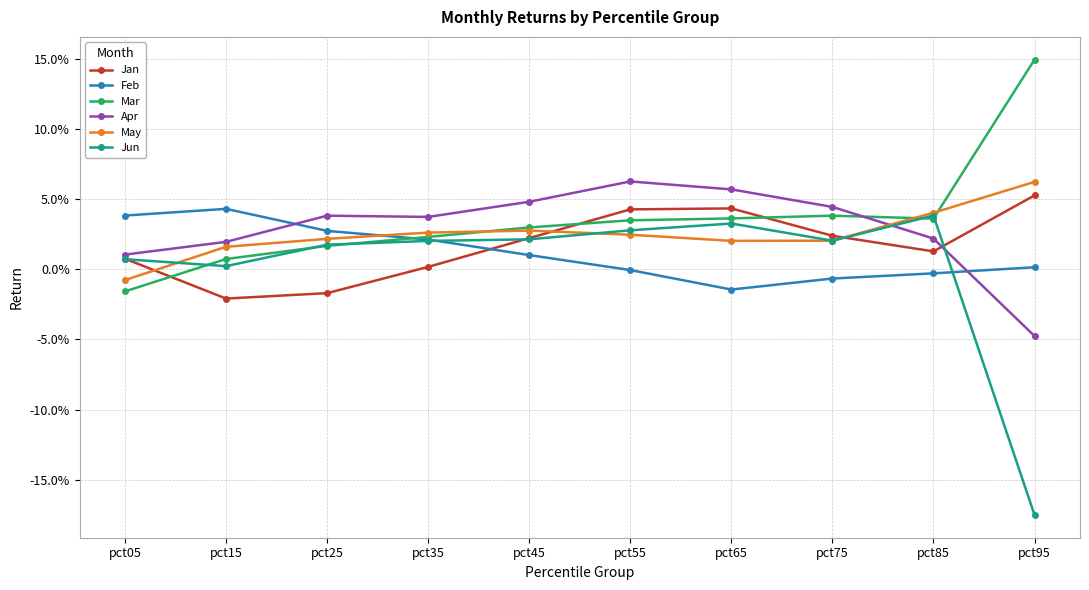

Does the chart have visible grid lines?

Yes